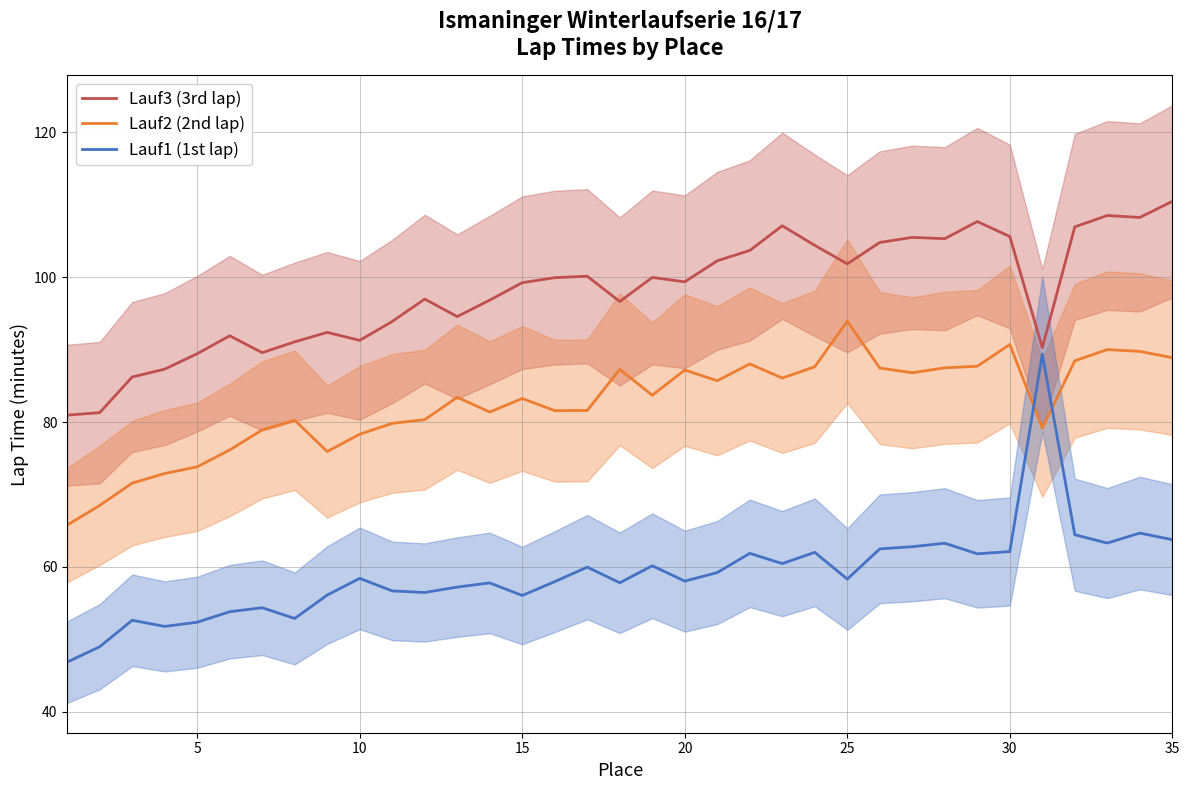

What is the approximate value of Lauf2 (2nd lap) at 20?

87.2